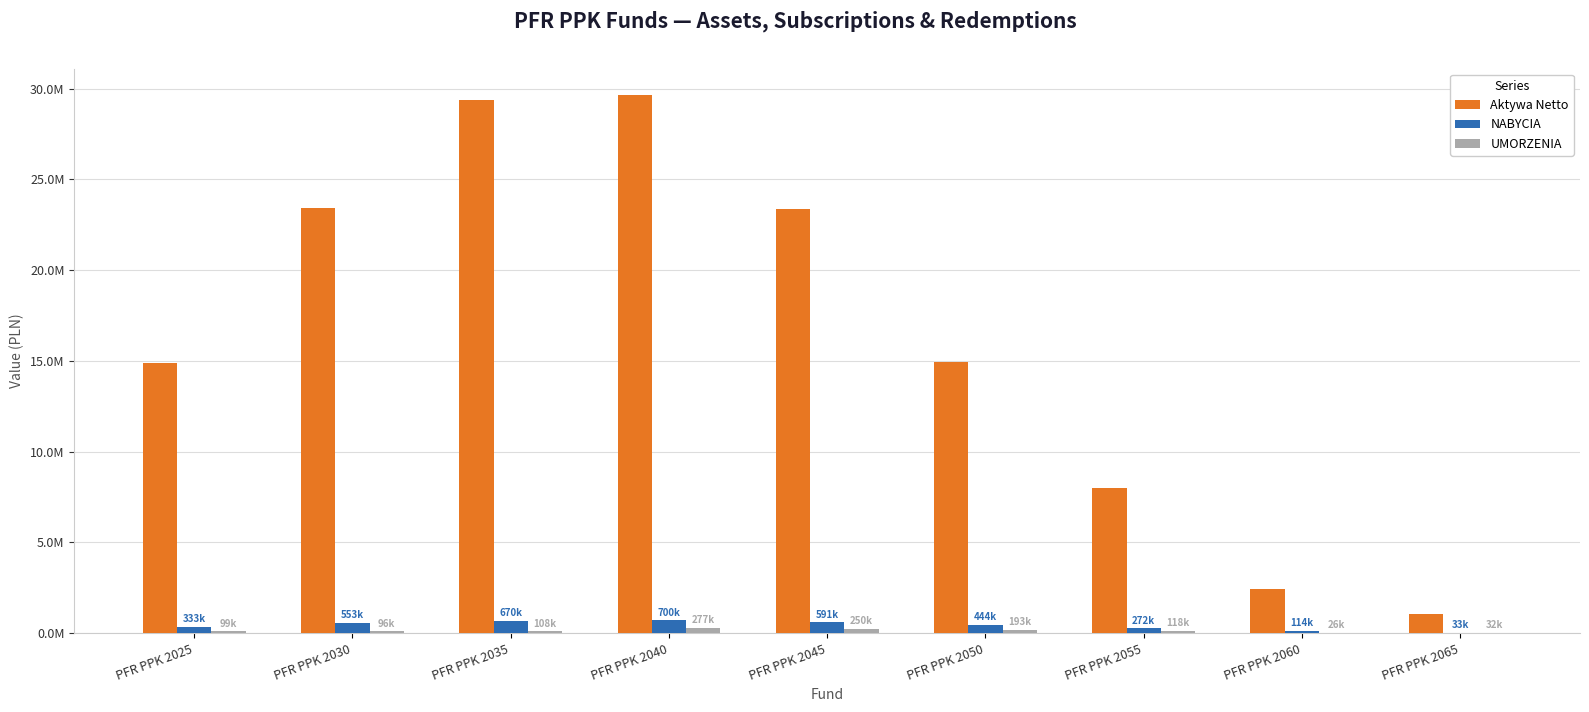

Where is UMORZENIA nearest to the value 151575?

PFR PPK 2055